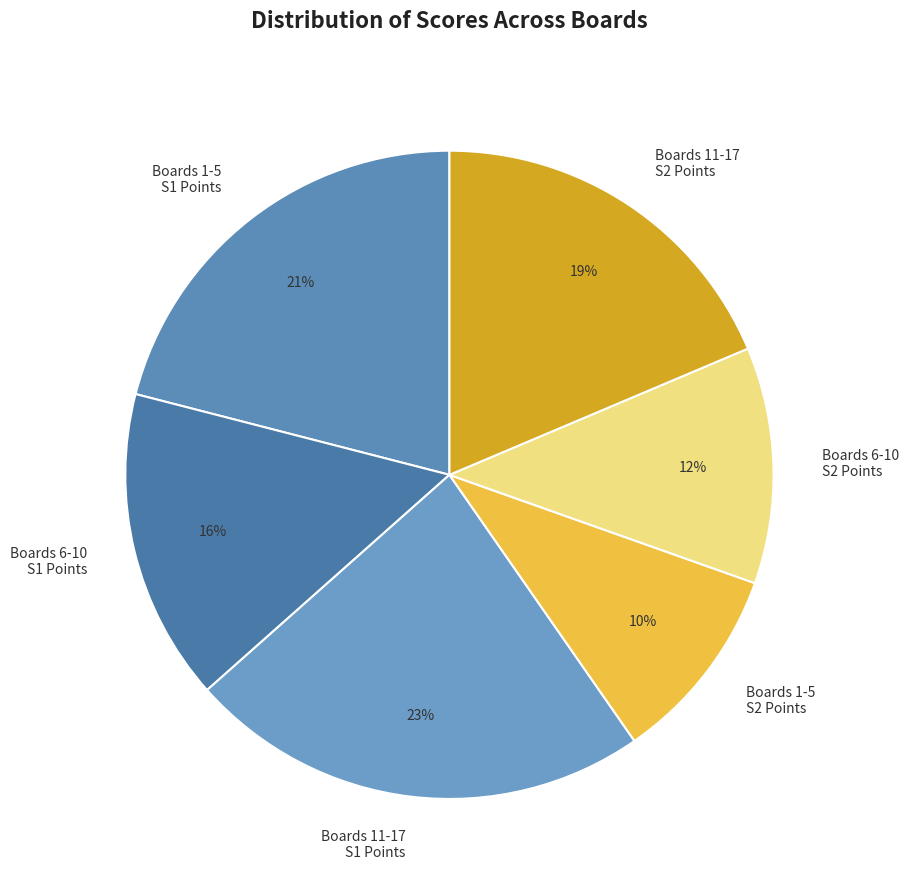

Between Boards 11-17 S2 Points and Boards 6-10 S2 Points, which is larger?

Boards 11-17 S2 Points